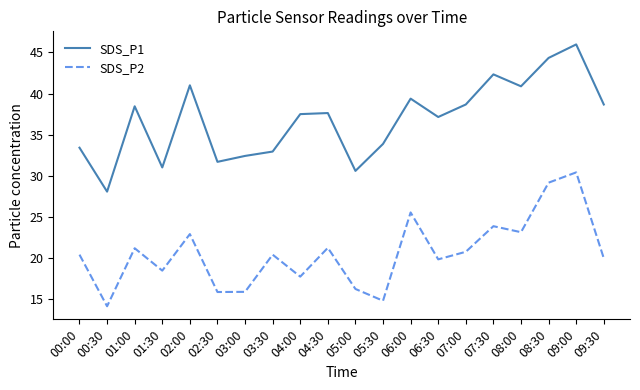

What position from the right is 09:00?

2